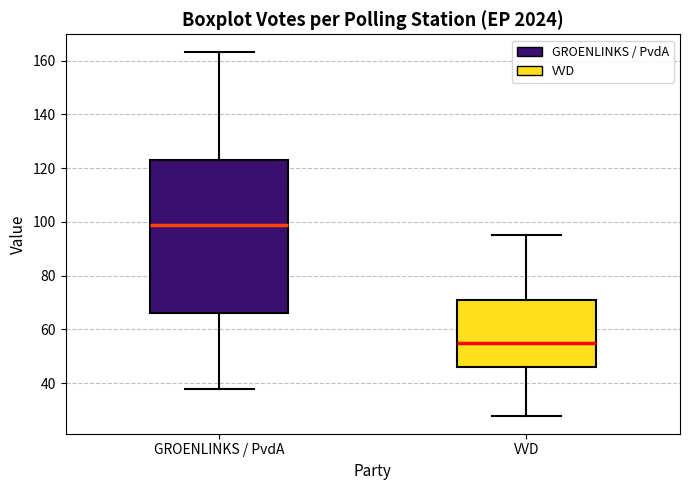

Reading left to right, read every box against the y-axis: the position of its median line, the range the box covers, and the ends of its whiskers. The values are not printed on the chart, so give them approximately, as read against the axis.

GROENLINKS / PvdA: median 100, box 66 to 124, whiskers 38 to 164
VVD: median 56, box 46 to 72, whiskers 28 to 96